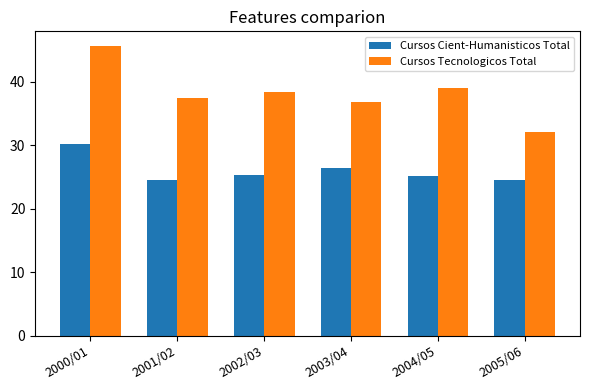

Rank the series by their average value, from highest to lowest.

Cursos Tecnologicos Total, Cursos Cient-Humanisticos Total